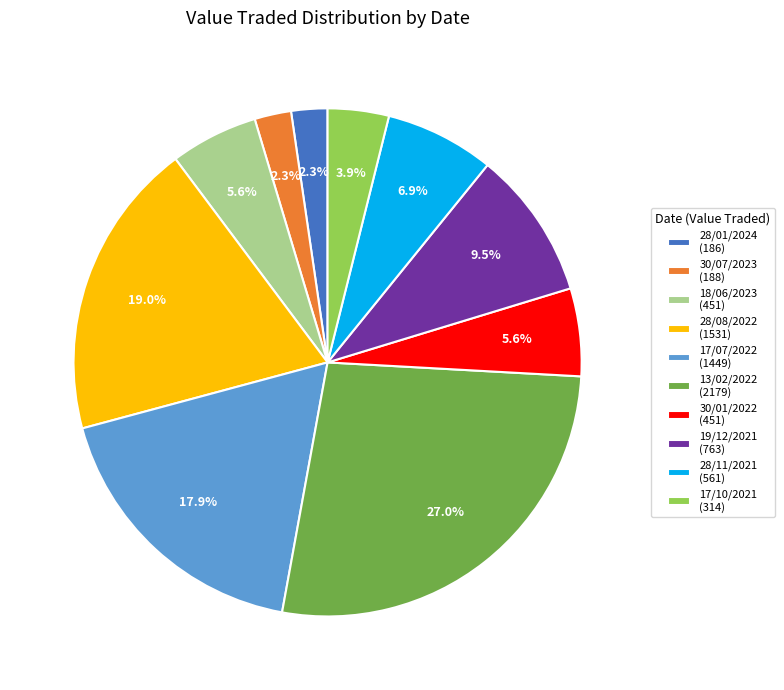

Is there any slice that represents more than half of the pie?

No